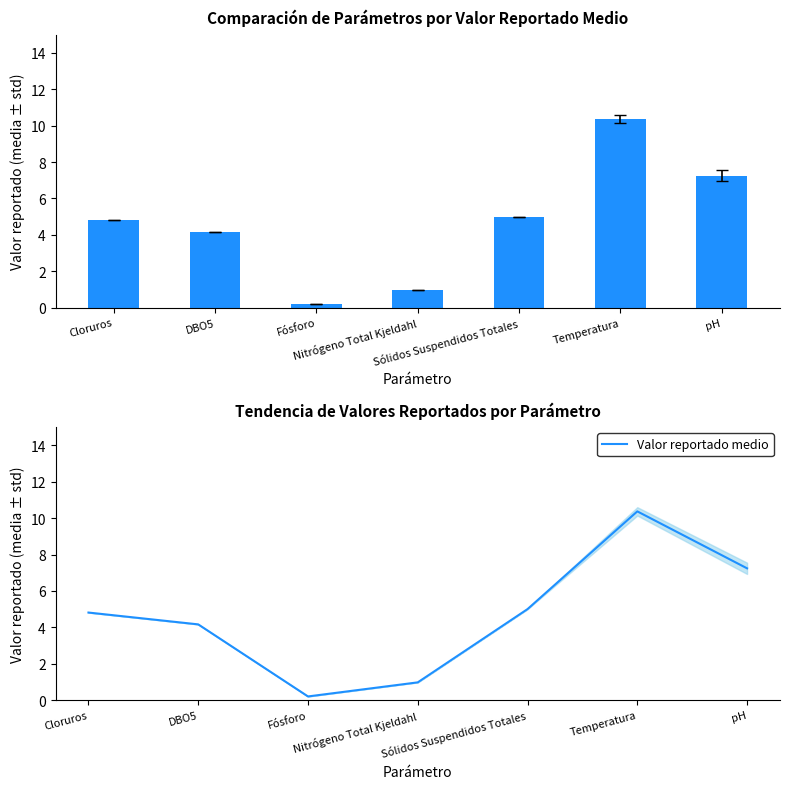

Reading left to right, transcribe all the data shown in this chart.

Valor reportado: Cloruros=4.8	DBO5=4.2	Fósforo=0.2	Nitrógeno Total Kjeldahl=1.0	Sólidos Suspendidos Totales=5.0	Temperatura=10.4	pH=7.2
Valor reportado medio: Cloruros=4.8	DBO5=4.2	Fósforo=0.2	Nitrógeno Total Kjeldahl=1.0	Sólidos Suspendidos Totales=5.0	Temperatura=10.4	pH=7.2